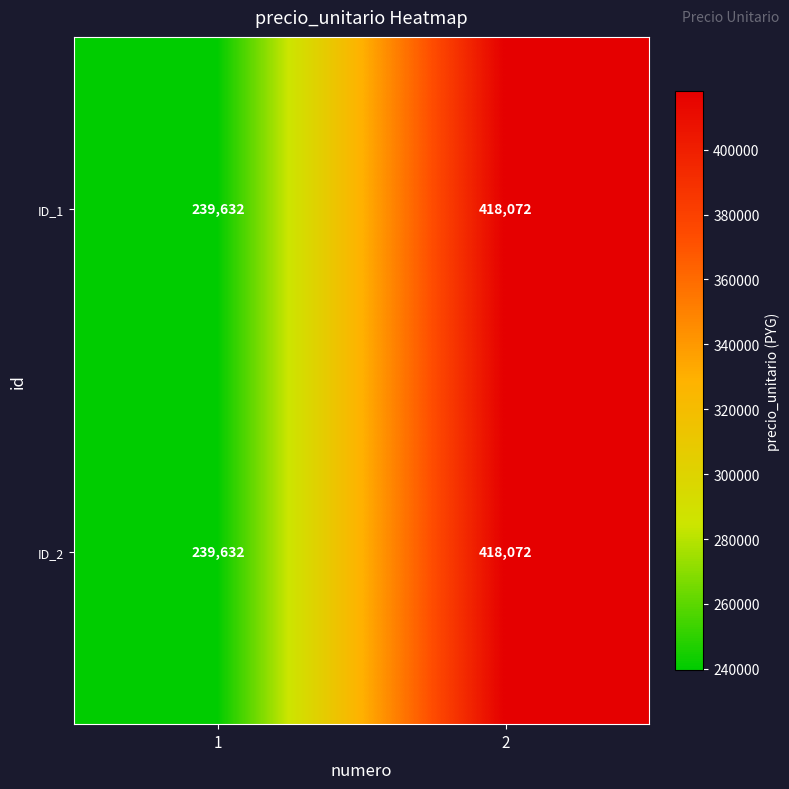

Rank the categories by ID_2 value from highest to lowest.

2, 1